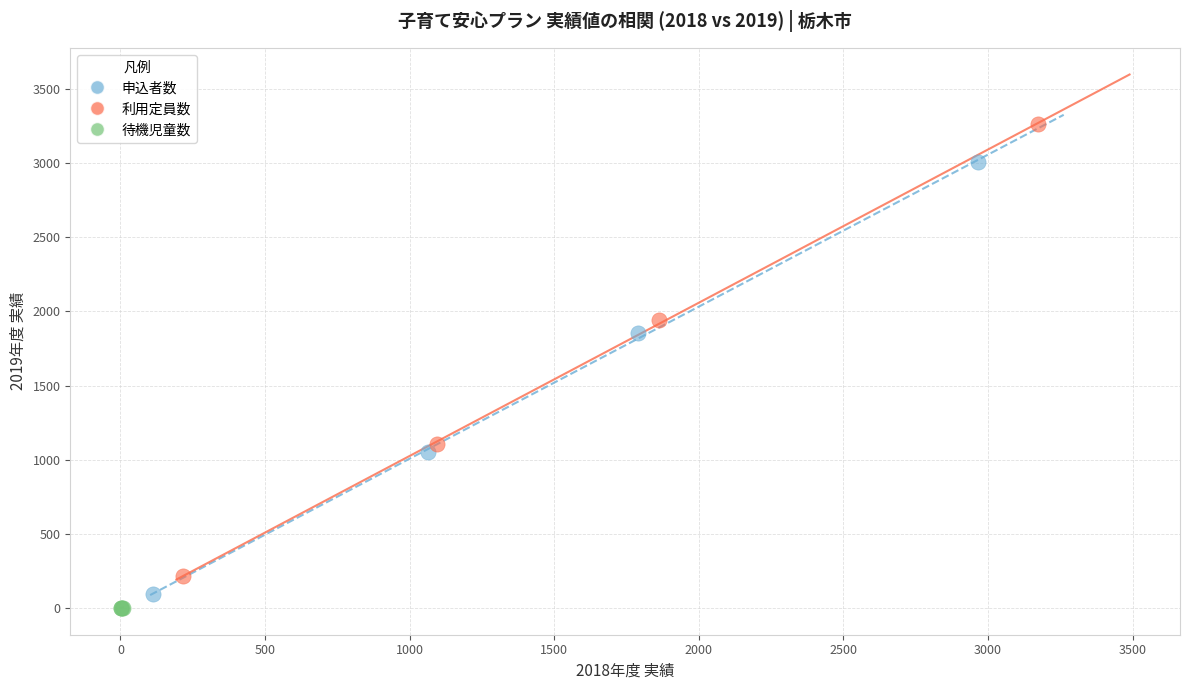

Which series has the widest spread of Y values?

利用定員数